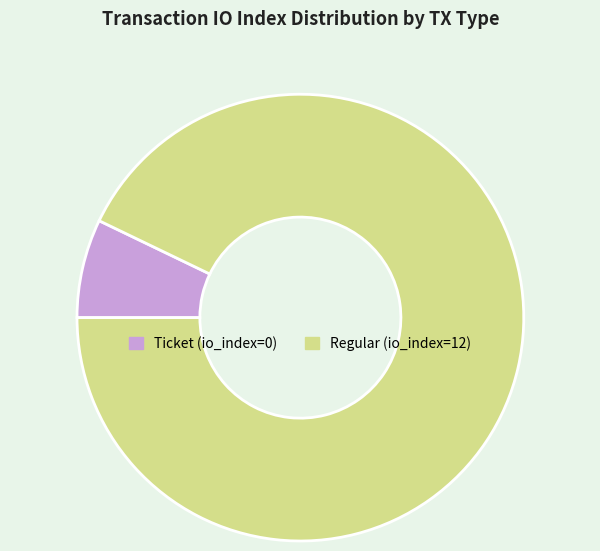

Count the number of slices in the pie.

2